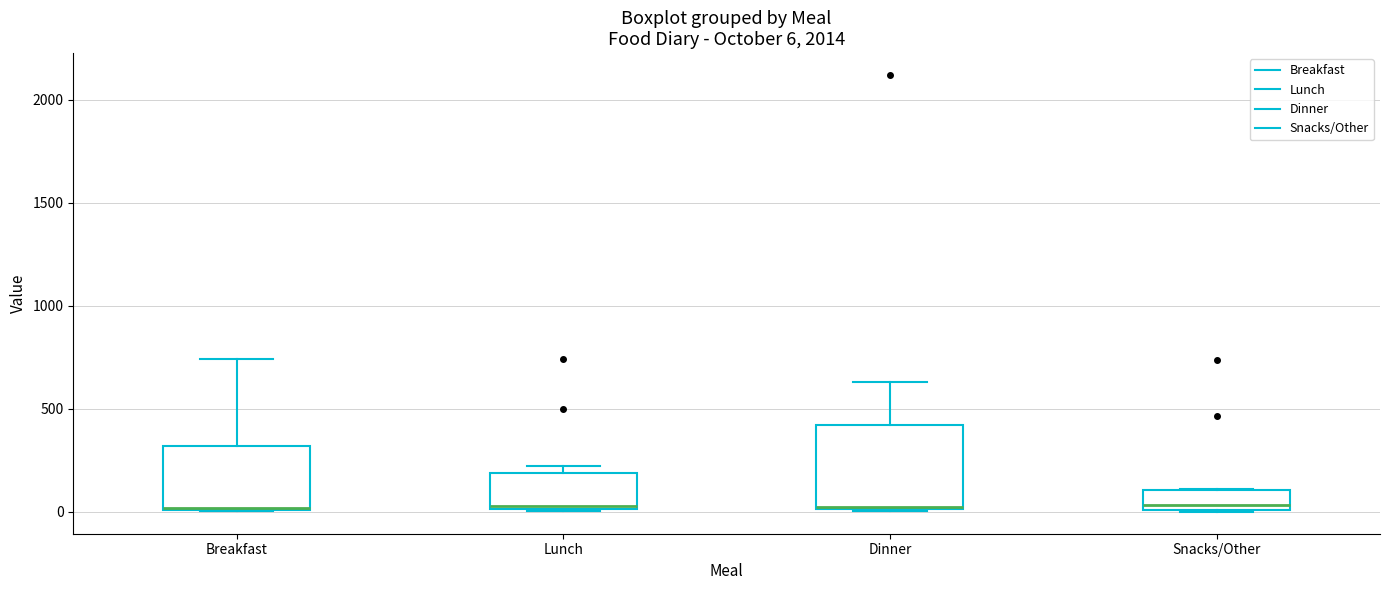

Comparing the boxes themselves (not the whiskers), which one is the tallest?

Dinner